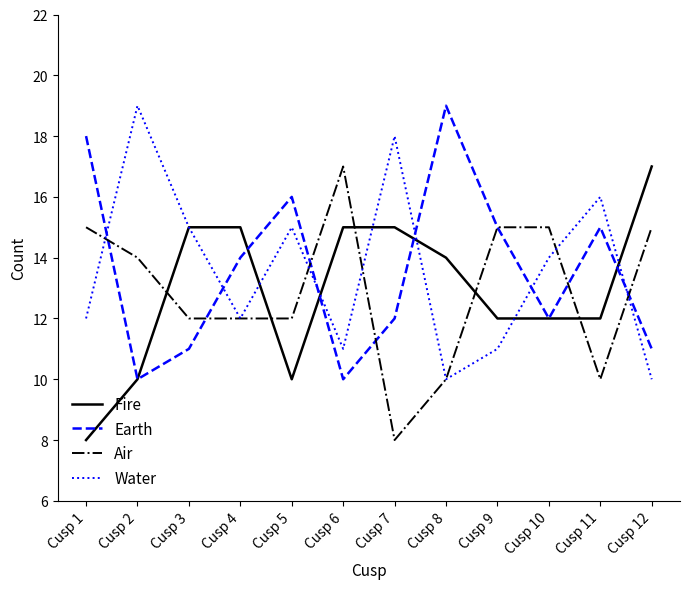

True or false: Water and Earth intersect in this chart.

True